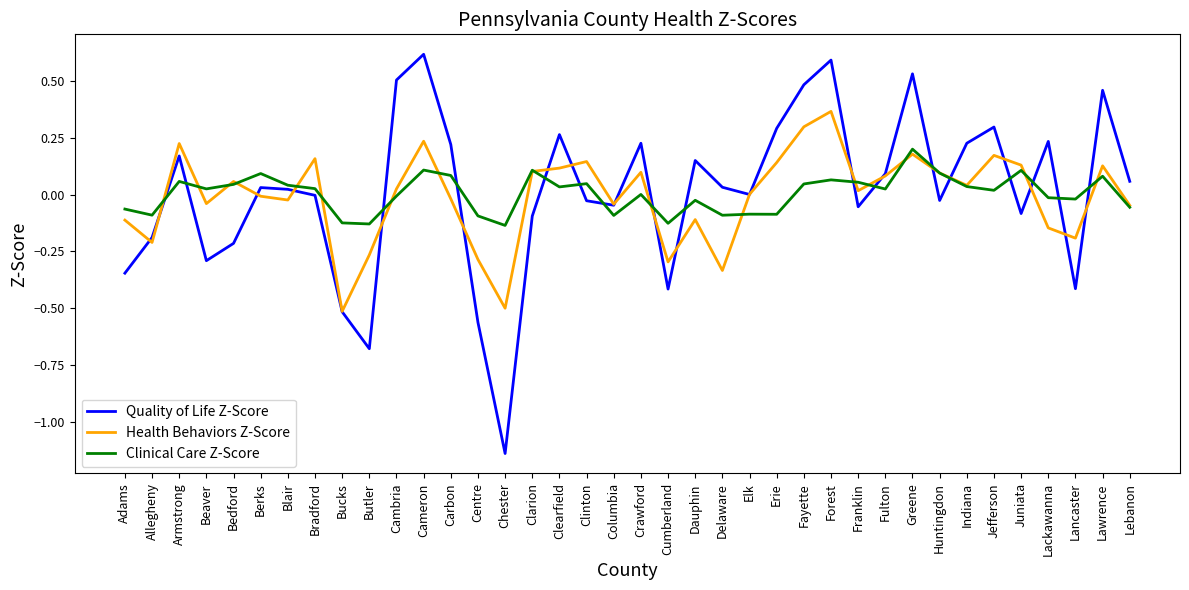

List the series in order of their peak value, lowest first.

Clinical Care Z-Score, Health Behaviors Z-Score, Quality of Life Z-Score